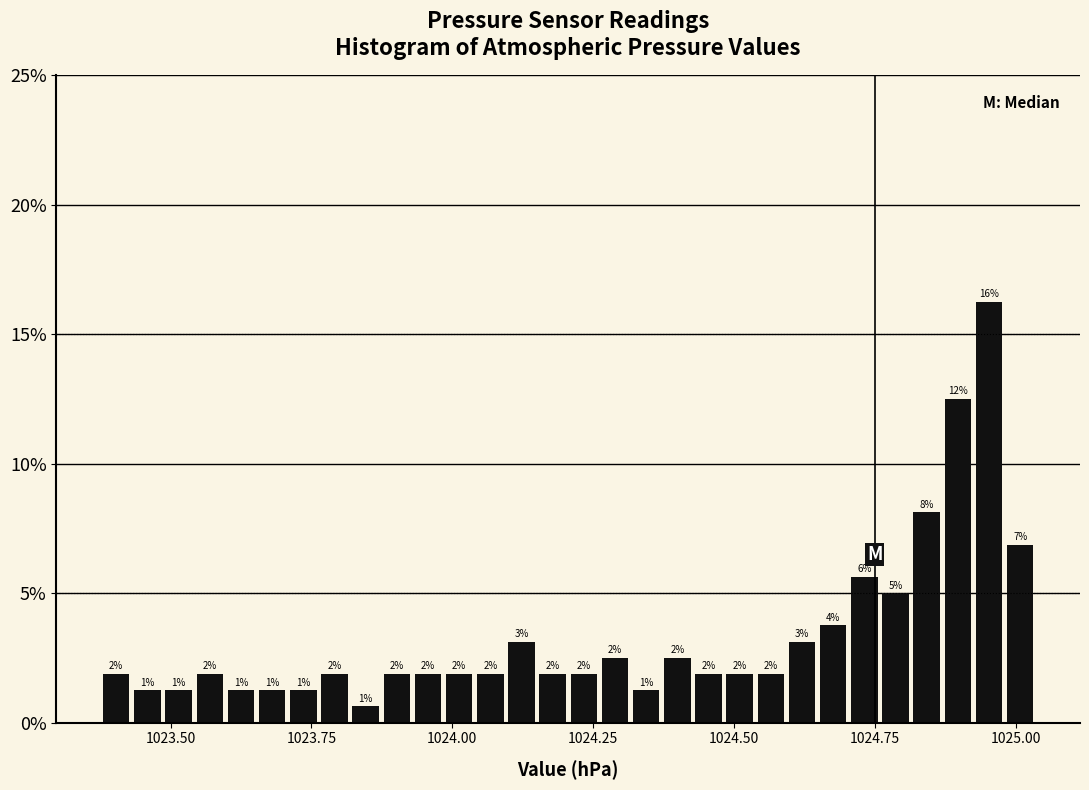

Read against the x-axis, roughly where is the centre of the tallest bar?

1024.95